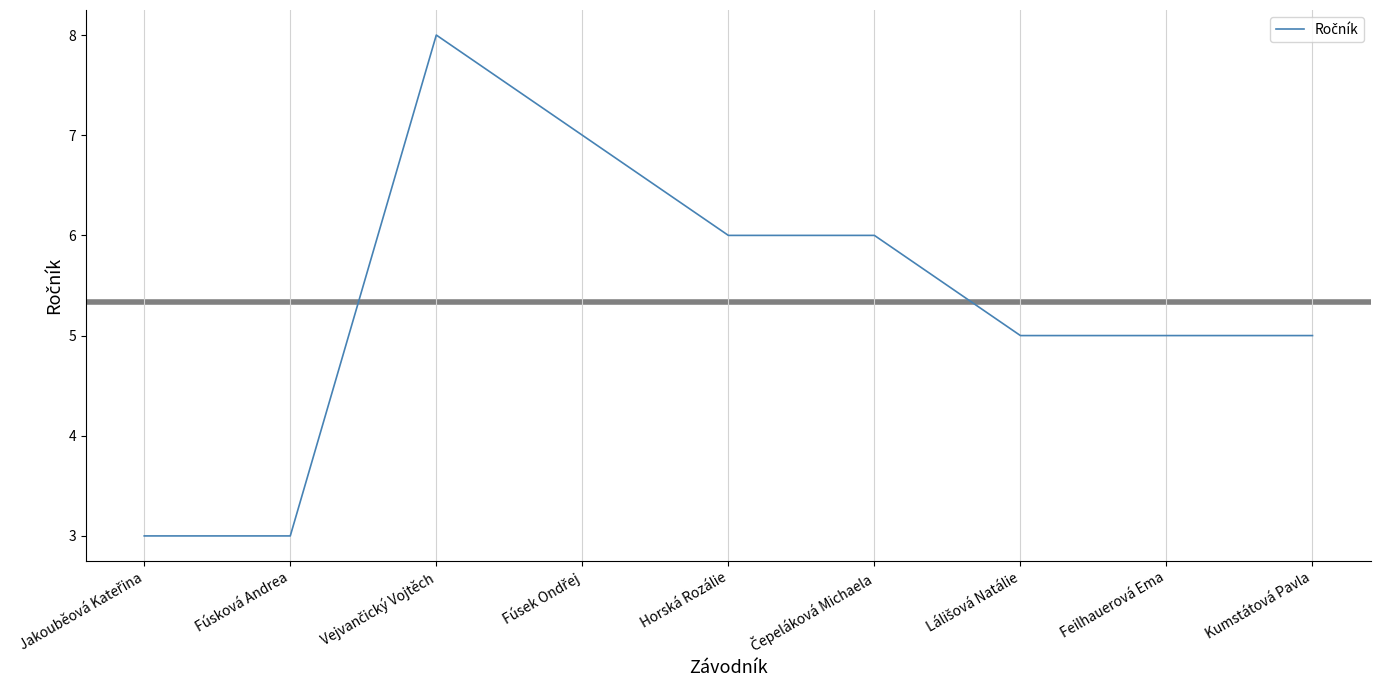

What is the change in value from Fúsková Andrea to Kumstátová Pavla?

+2